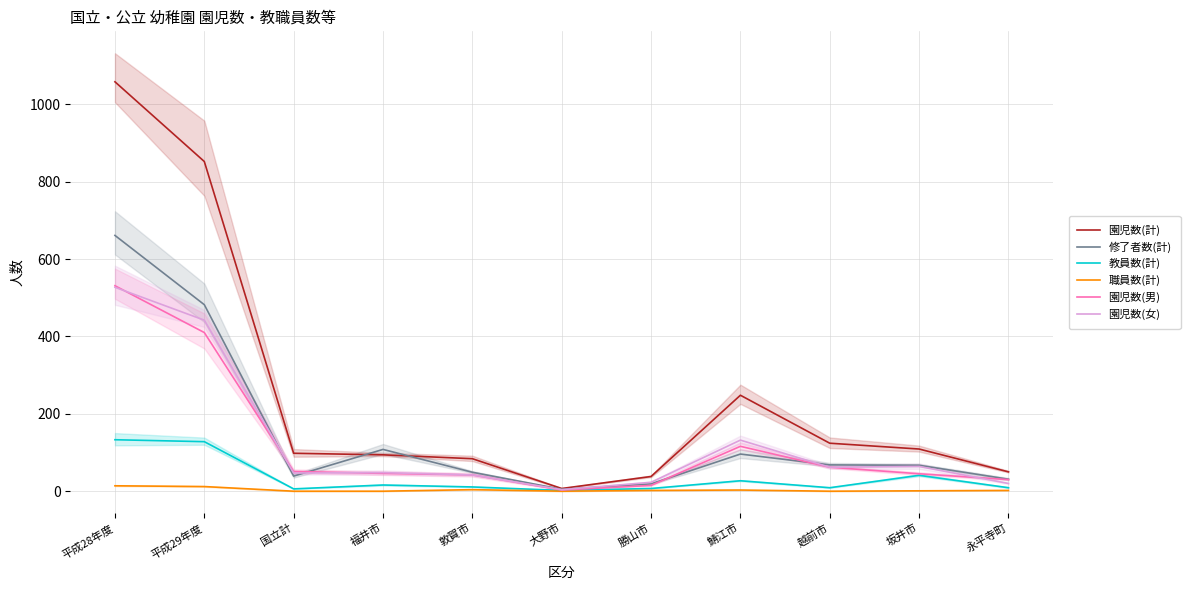

Where is 園児数(女) nearest to the value 265?

鯖江市